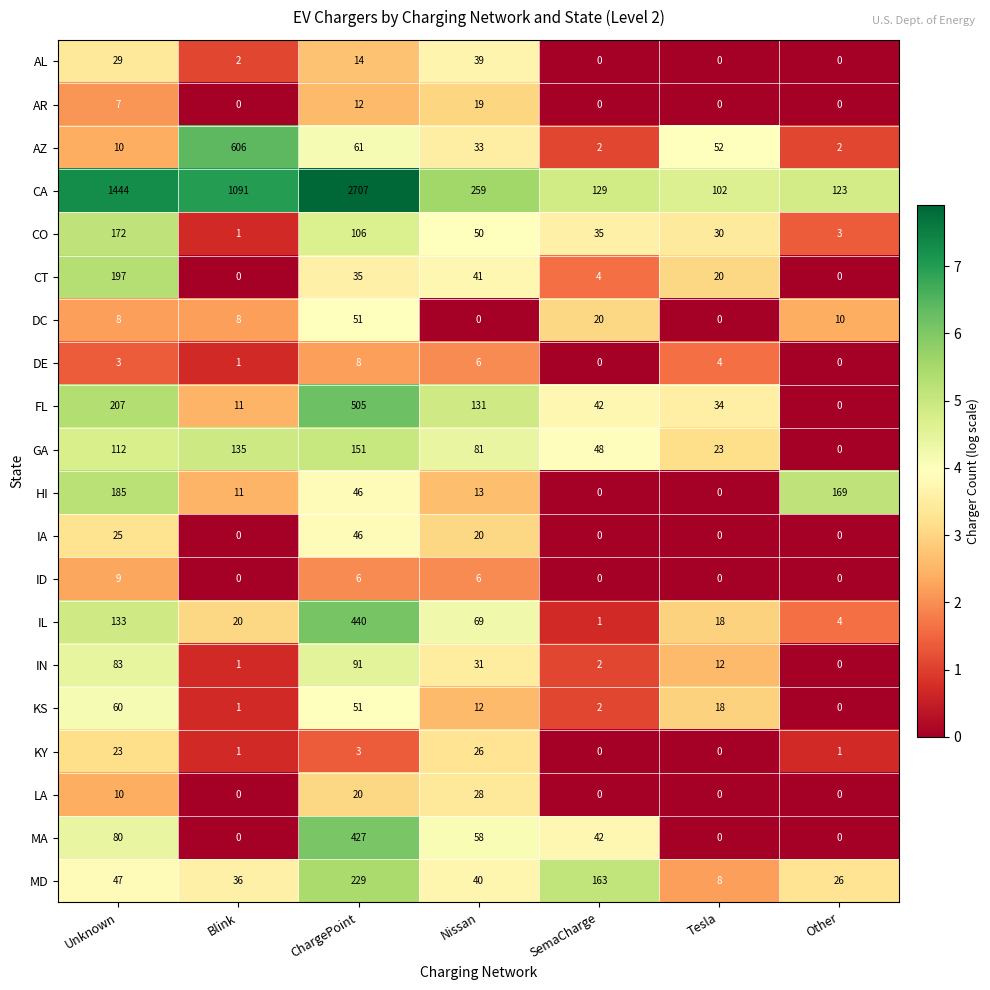

How many values in KY are above zero?

5